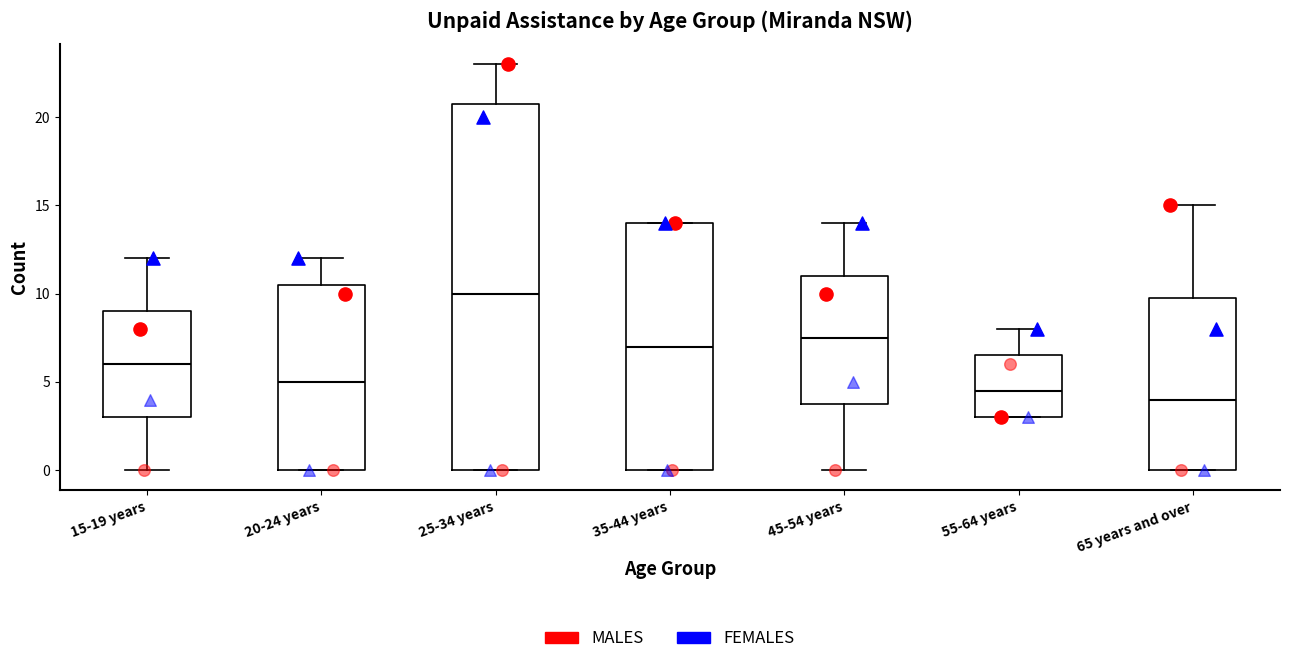

Reading left to right, read every box against the y-axis: the position of its median line, the range the box covers, and the ends of its whiskers. The values are not printed on the chart, so give them approximately, as read against the axis.

15-19 years: median 6.0, box 3.0 to 9.0, whiskers 0.0 to 12.0
20-24 years: median 5.0, box 0.0 to 10.5, whiskers 0.0 to 12.0
25-34 years: median 10.0, box 0.0 to 21.0, whiskers 0.0 to 23.0
35-44 years: median 7.0, box 0.0 to 14.0, whiskers 0.0 to 14.0
45-54 years: median 7.5, box 4.0 to 11.0, whiskers 0.0 to 14.0
55-64 years: median 4.5, box 3.0 to 6.5, whiskers 3.0 to 8.0
65 years and over: median 4.0, box 0.0 to 10.0, whiskers 0.0 to 15.0